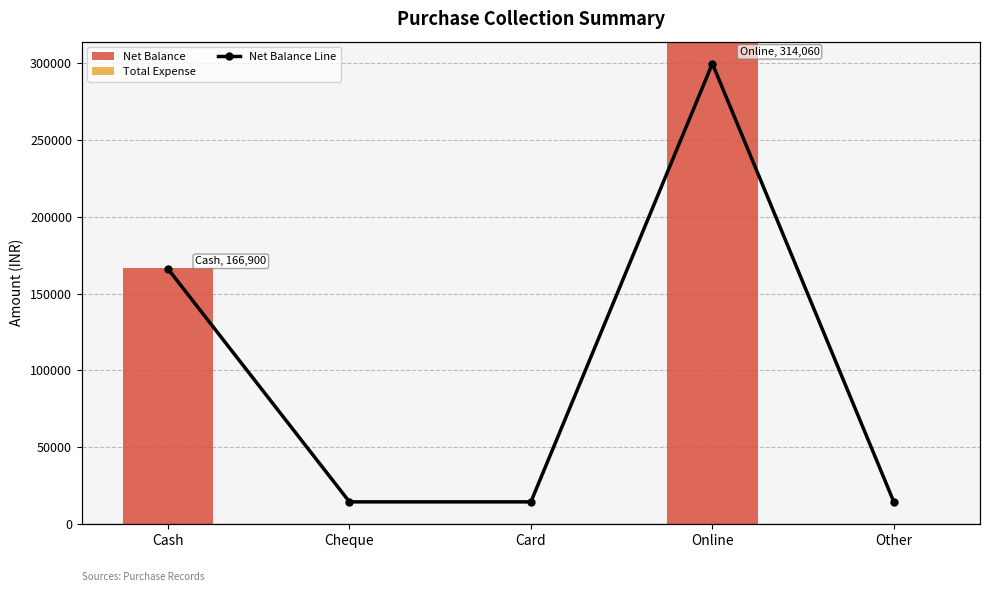

Which series has the largest total across all categories?

Net Balance